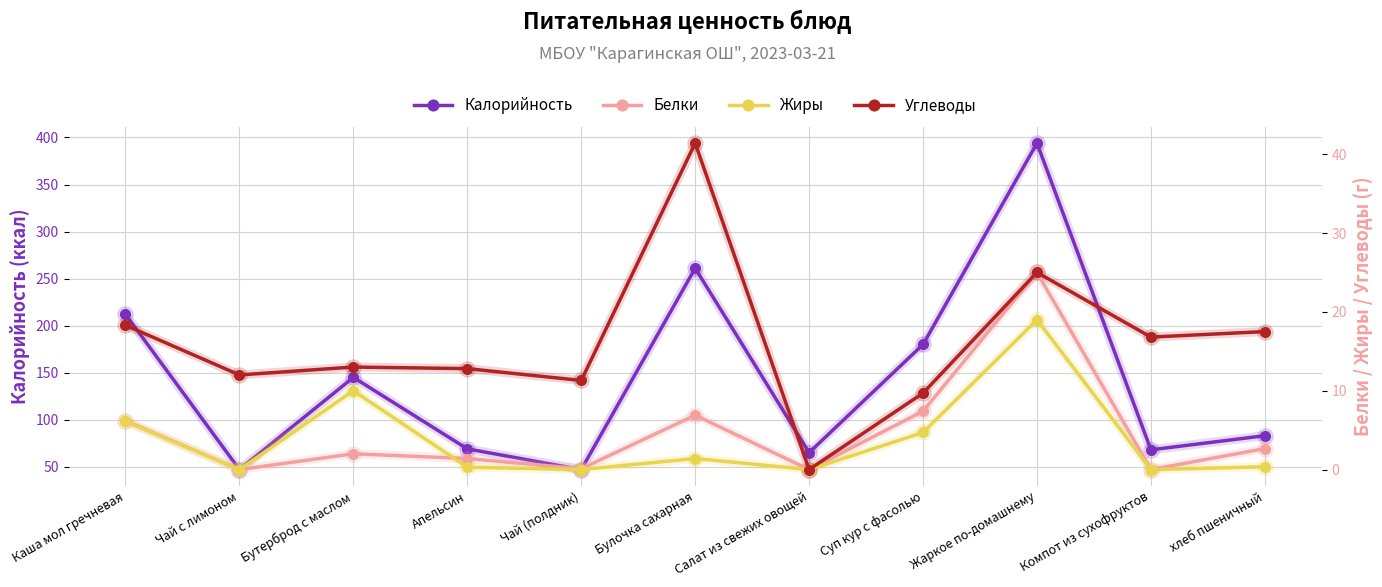

How many interior local valleys does the Углеводы series have?

4